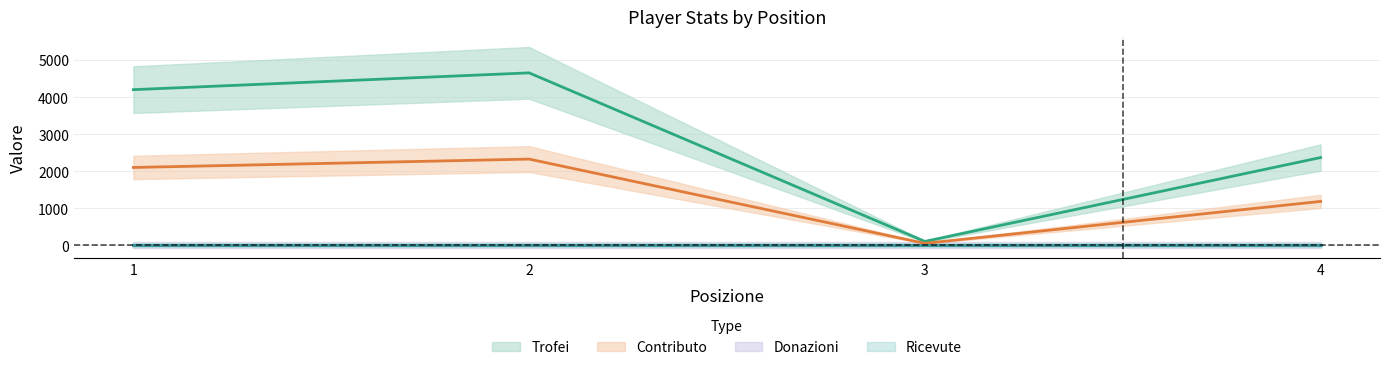

What is the difference between the highest and lowest values at 2?

2327